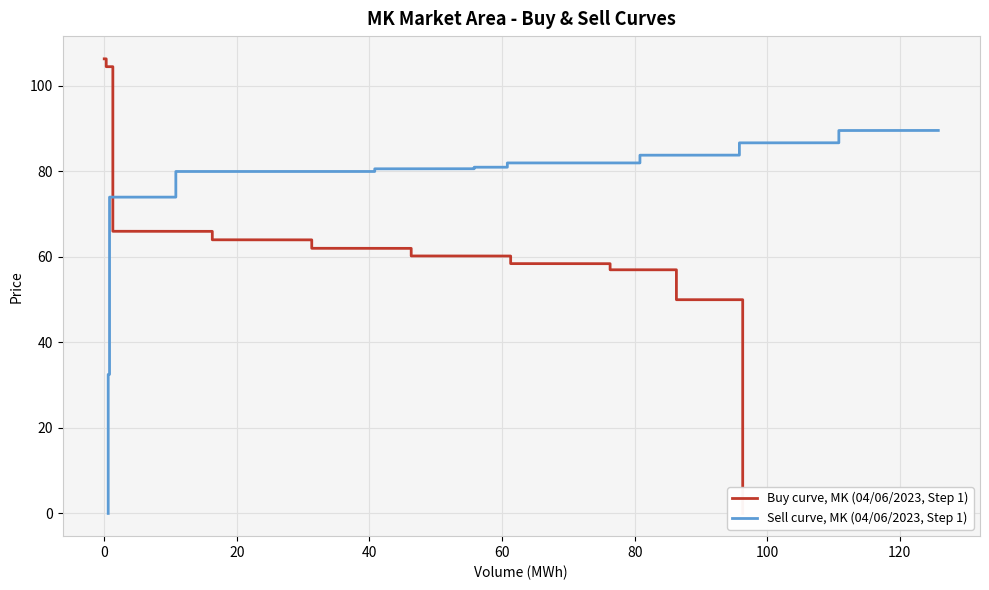

At which label is Sell curve, MK (04/06/2023, Step 1) closest to 44?

20